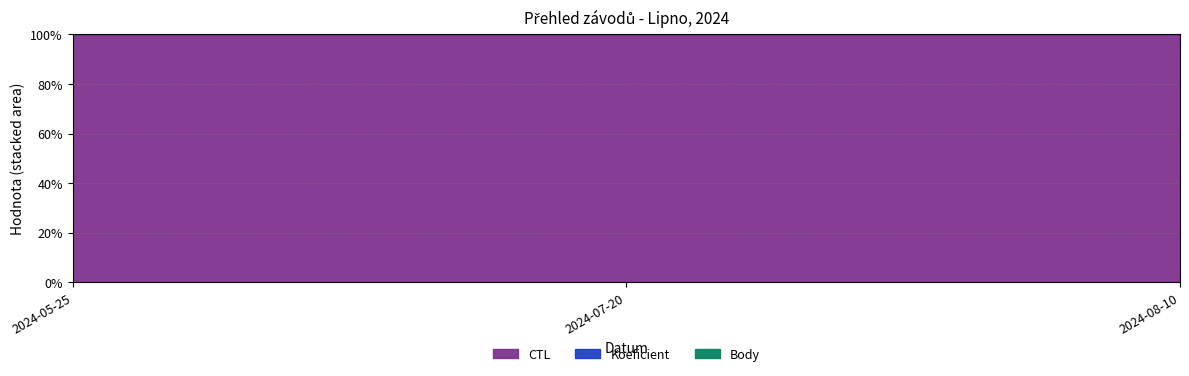

The value of CTL at 2024-05-25 is 241326.0. True or false?

True